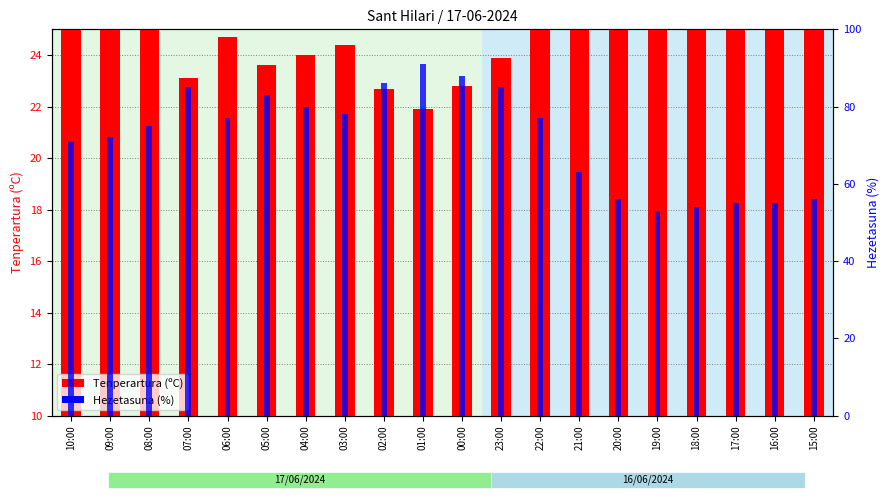

The Tenperartura (C) series shows 19.6 at 01:00. True or false?

False